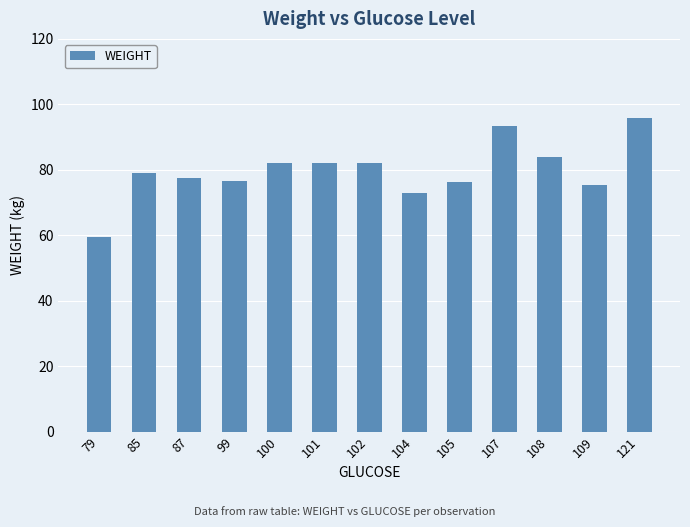

What is the value of the 1st bar from the left?

59.4